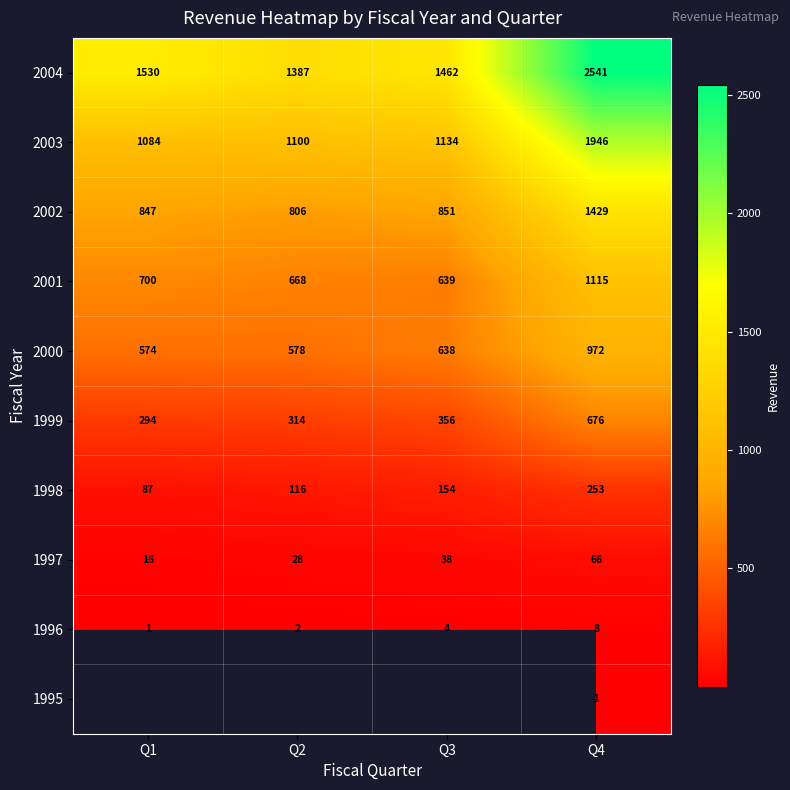

The value of 1999 at Q4 is 676.0. True or false?

True